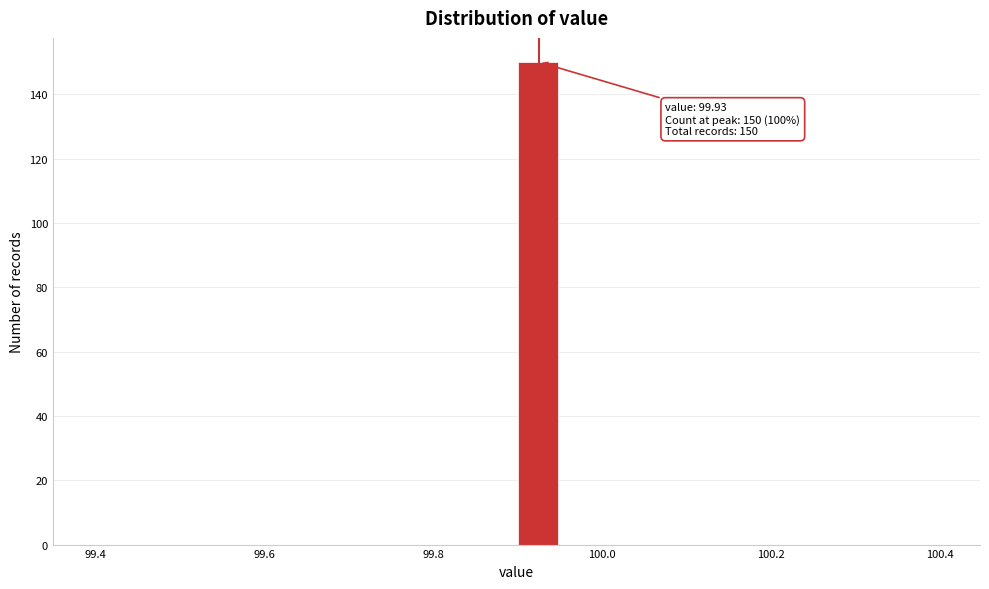

Read against the x-axis, roughly where is the centre of the tallest bar?

99.92